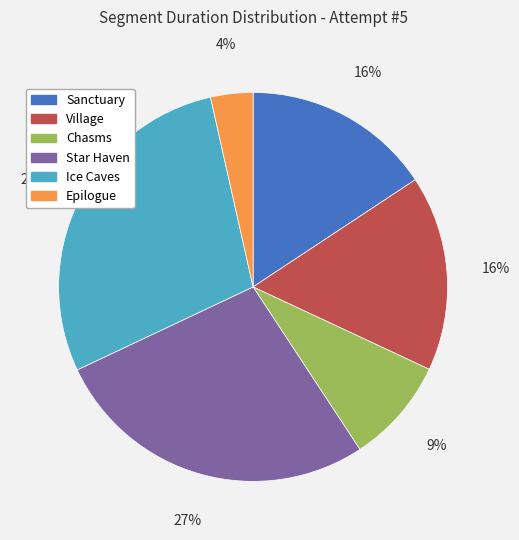

How many segments does this pie chart have?

6